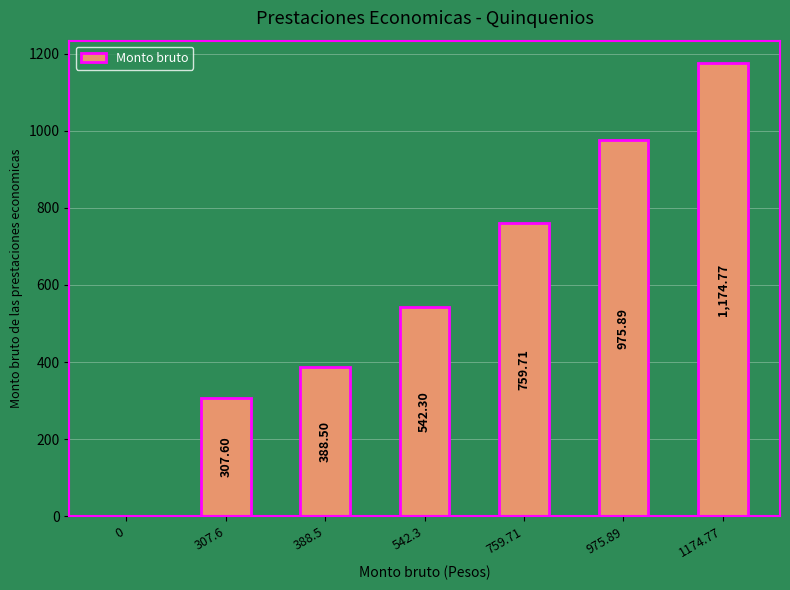

Is it true that the value at 1174.77 is 1174.8?

True